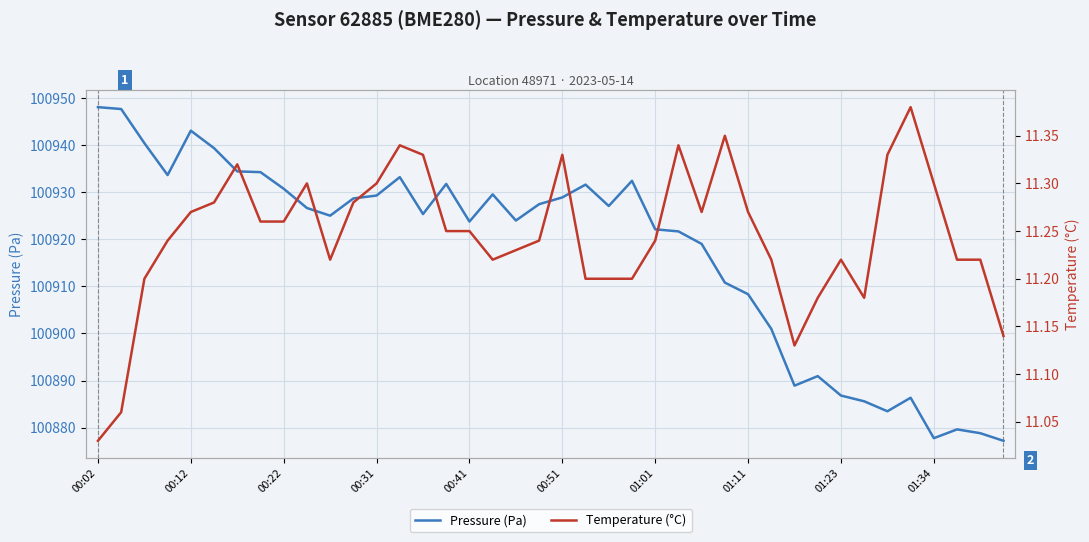

What is the highest value of the Temperature (°C) series?

11.4